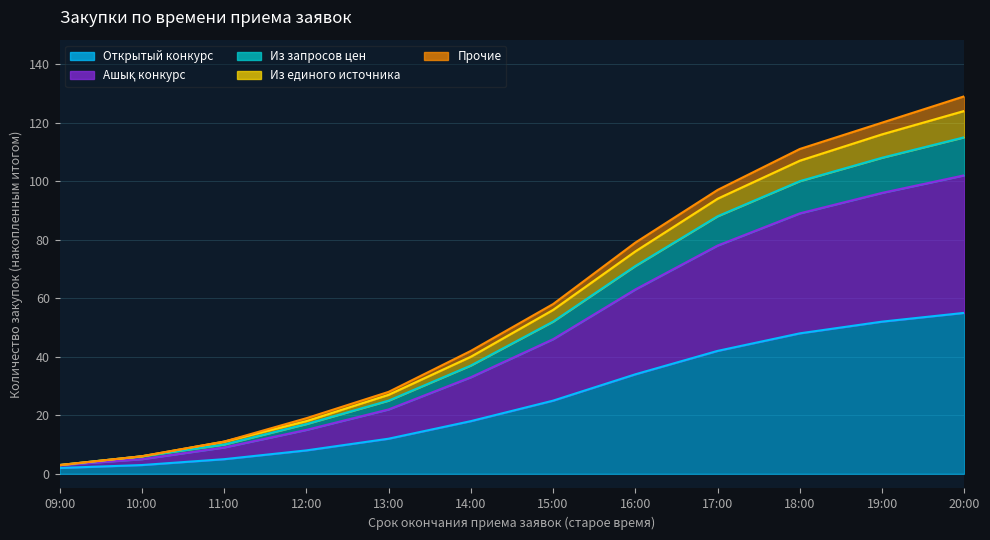

Rank the series at 10:00 from lowest to highest value.

Открытый конкурс, Ашық конкурс, Из запросов цен, Из единого источника, Прочие